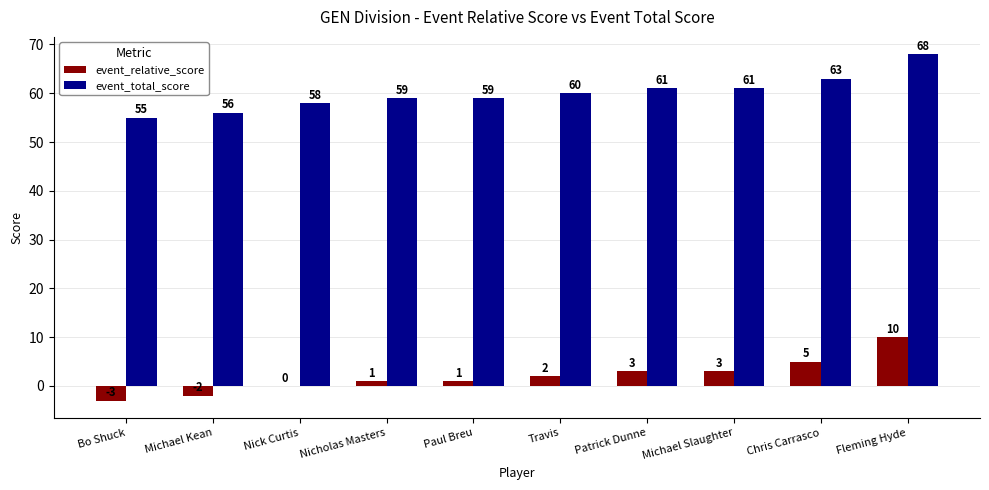

What is the total value across all series at Chris Carrasco?

68